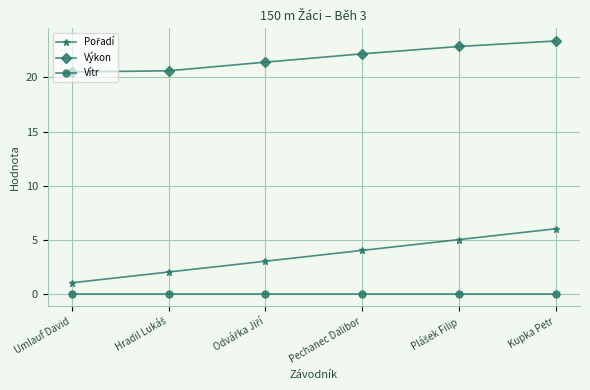

Which label corresponds to the largest value in the chart?

Kupka Petr